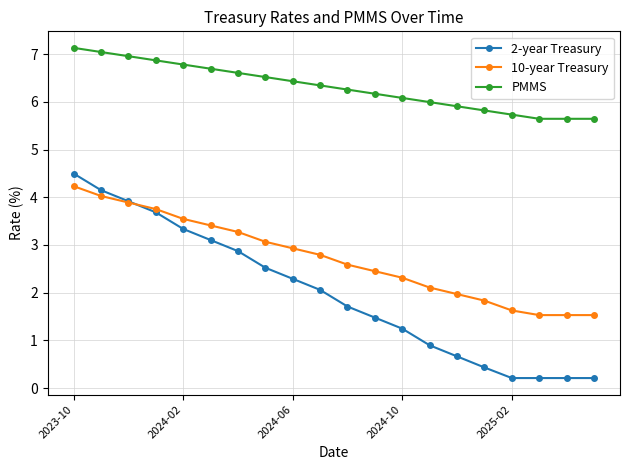

Which series has the largest total across all categories?

PMMS